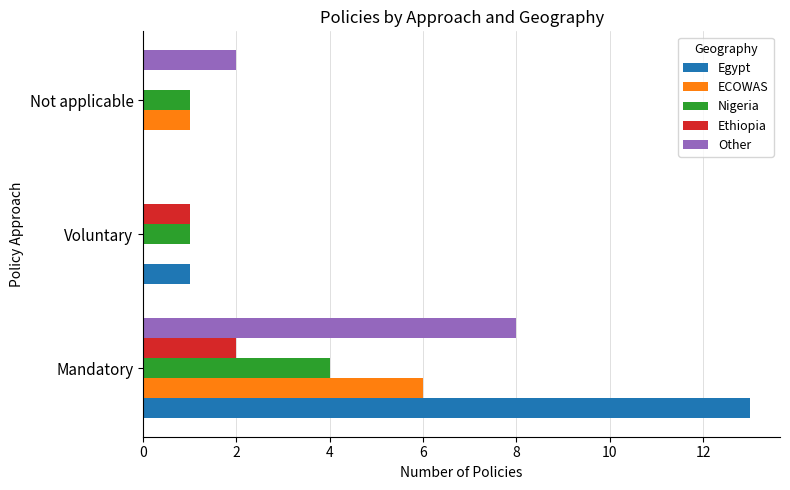

How many series are shown in this chart?

5